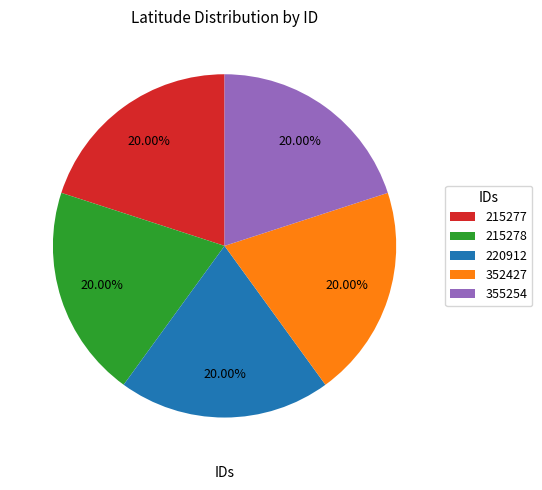

To the nearest percent, what is the combined percentage of 355254 and 215278?

40%